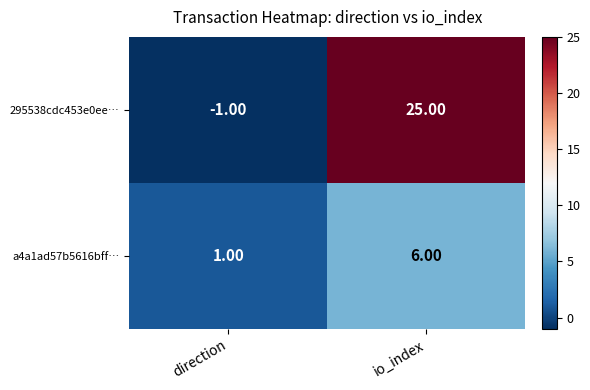

What is the smallest value displayed?

-1